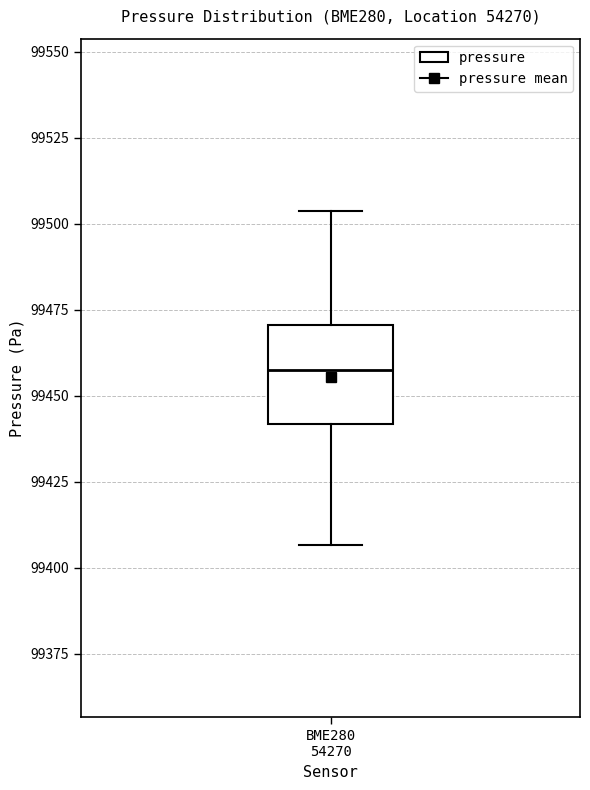

Where is the lower edge of the box for BME280 54270 on the y-axis? The values are not printed on the chart, so give them approximately, as read against the axis.

99440